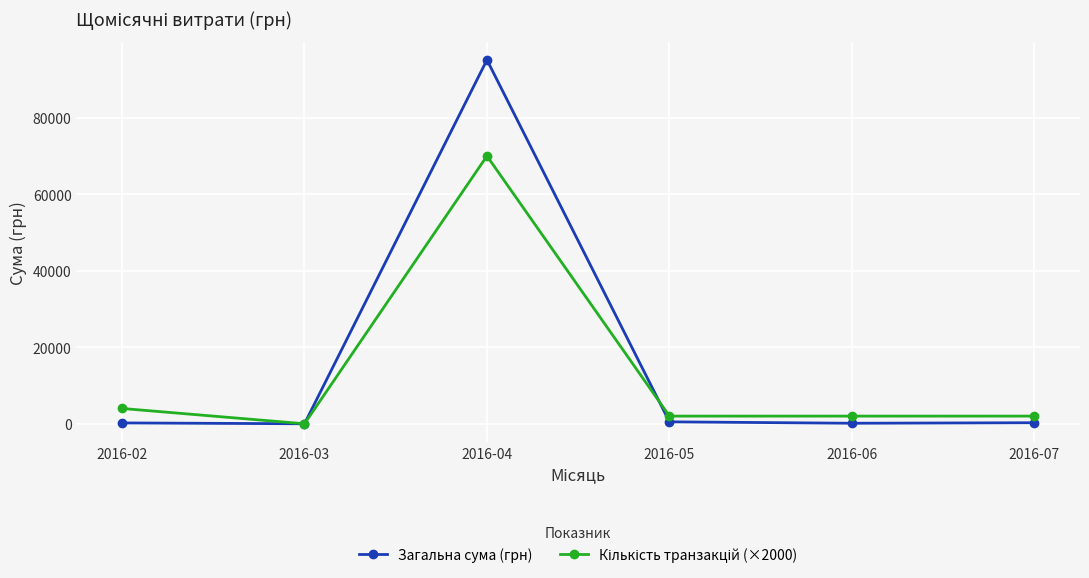

Which label corresponds to the largest value in the chart?

2016-04